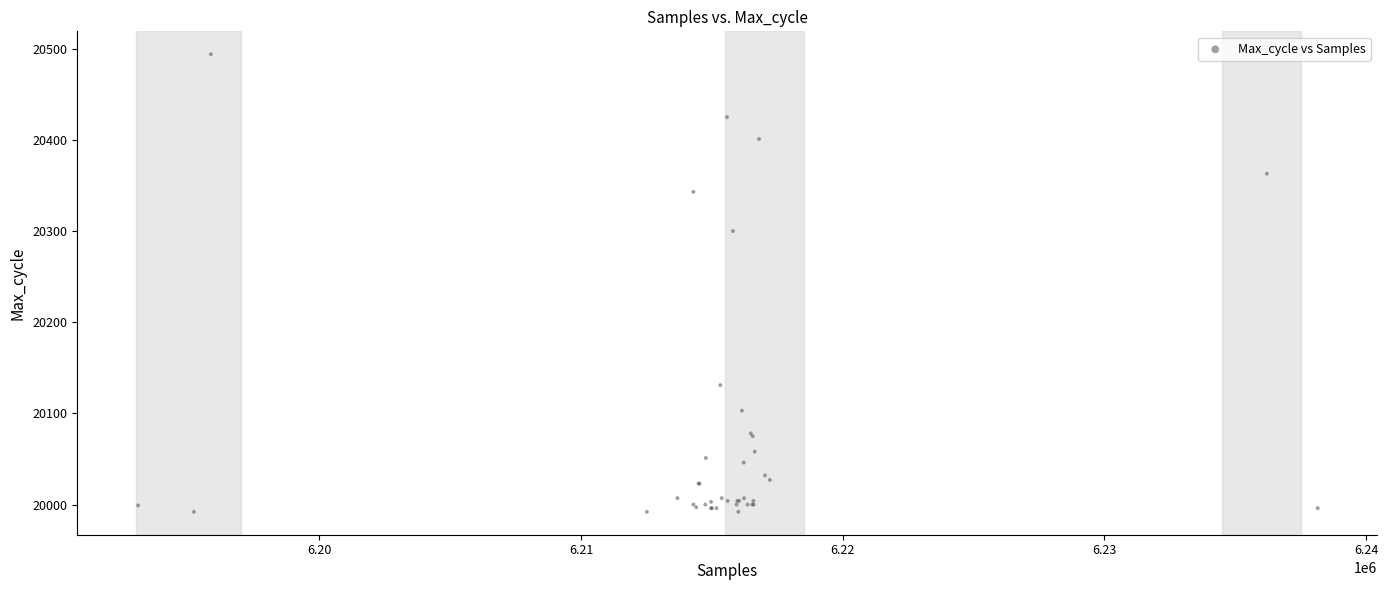

What Y value in the scatter plot is closest to 20243?

20300